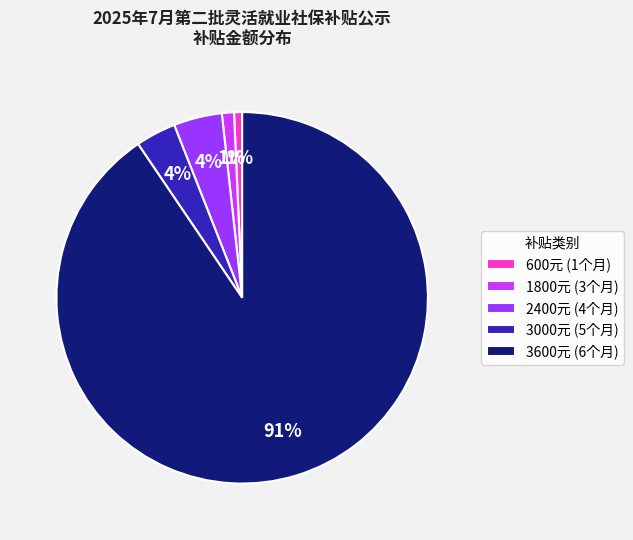

Does 3000元 (5个月) account for over 50% of the chart?

No